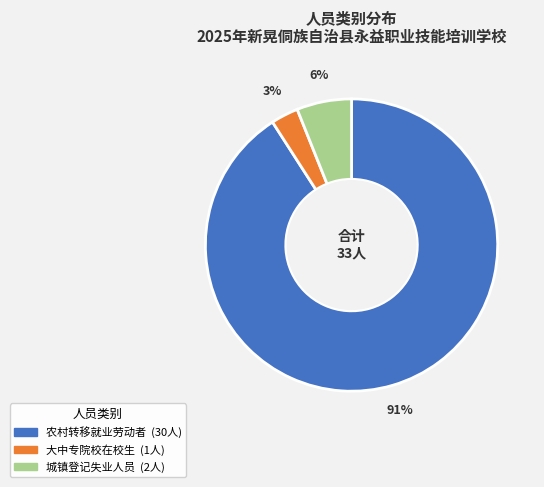

To the nearest percent, what is the average slice percentage?

33%